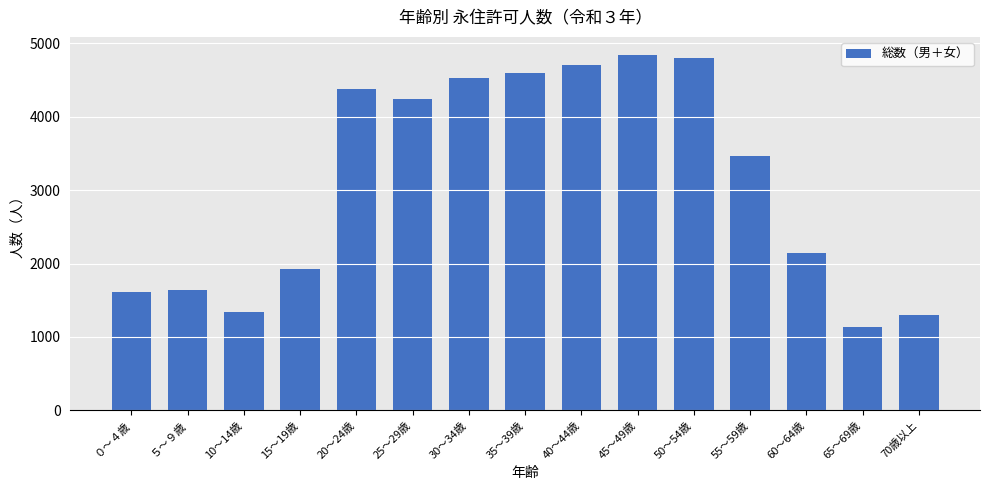

What is the value of the 12th bar from the left?

3471